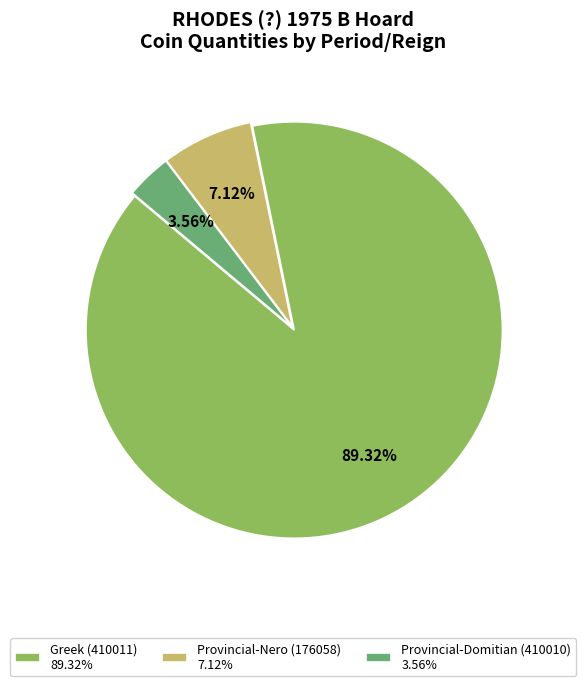

Do Greek (410011) and Provincial-Nero (176058) together represent more than half of the pie?

Yes